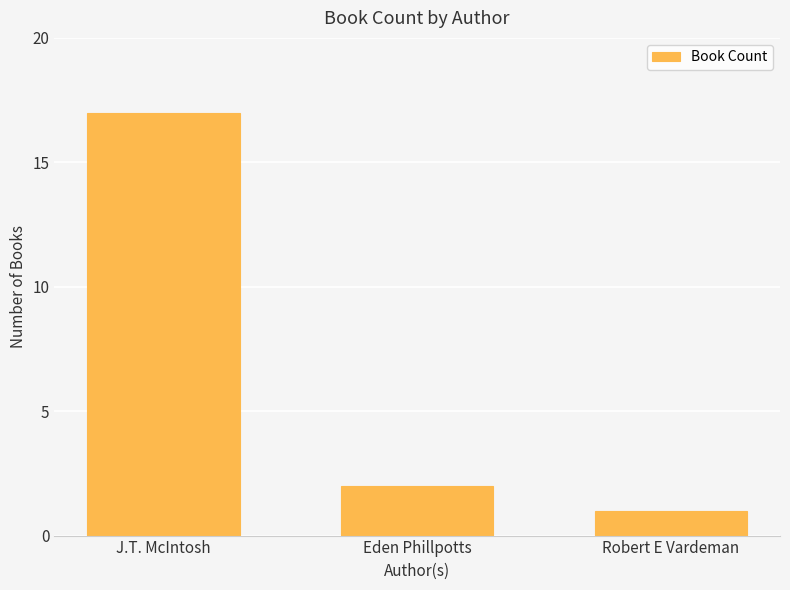

What is the average value?

7